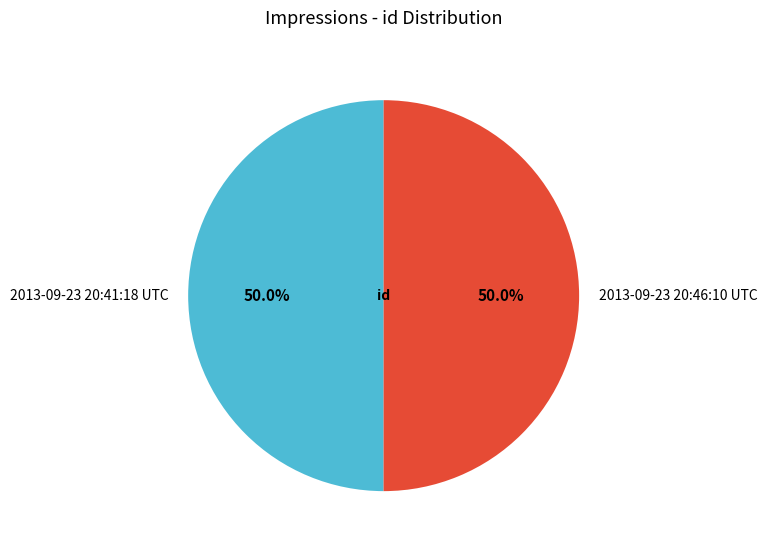

How many slices are in this pie chart?

2